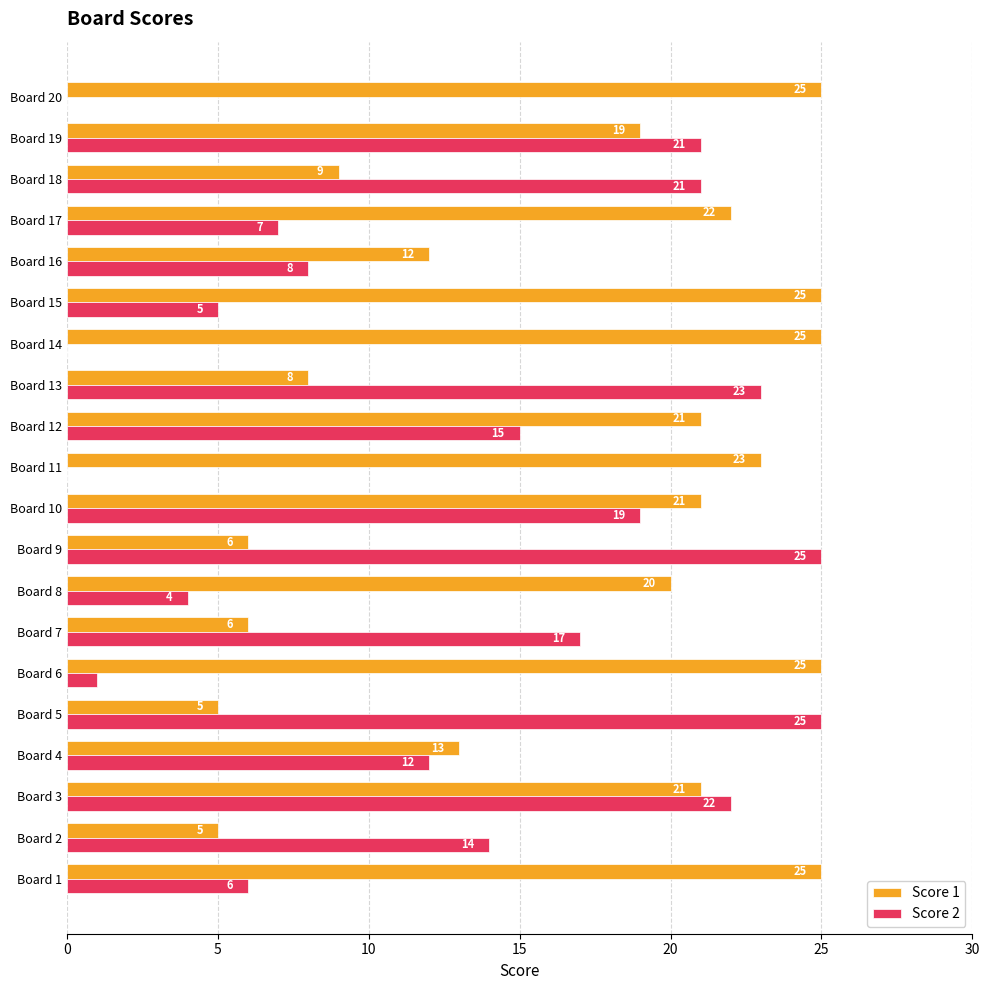

Which series has the largest total across all categories?

Score 1